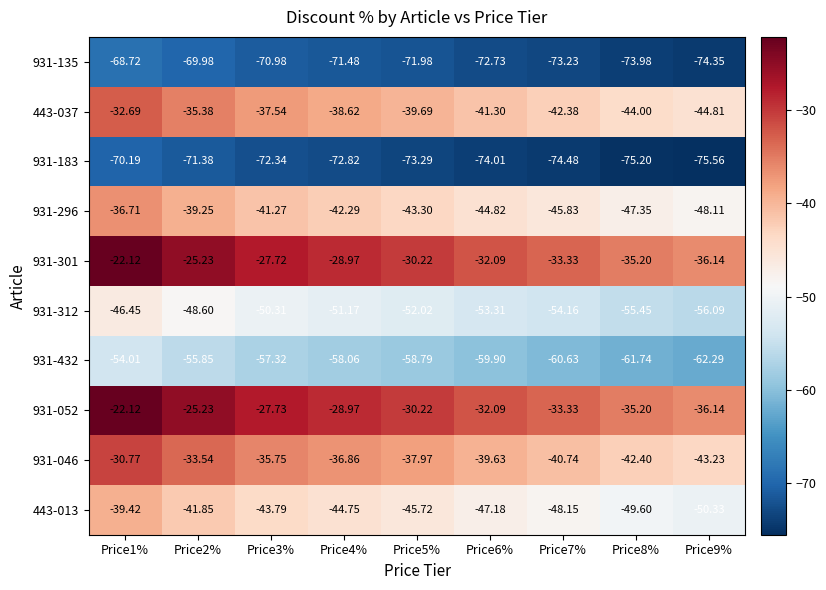

Which label corresponds to the largest value in the chart?

Price1%